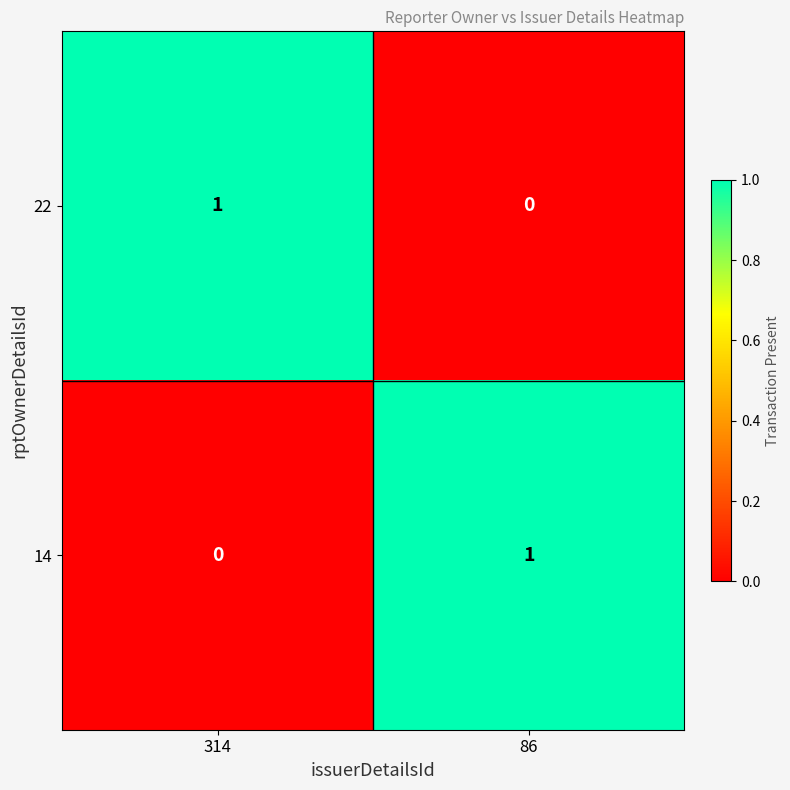

At how many categories does at least one series exceed 0?

2